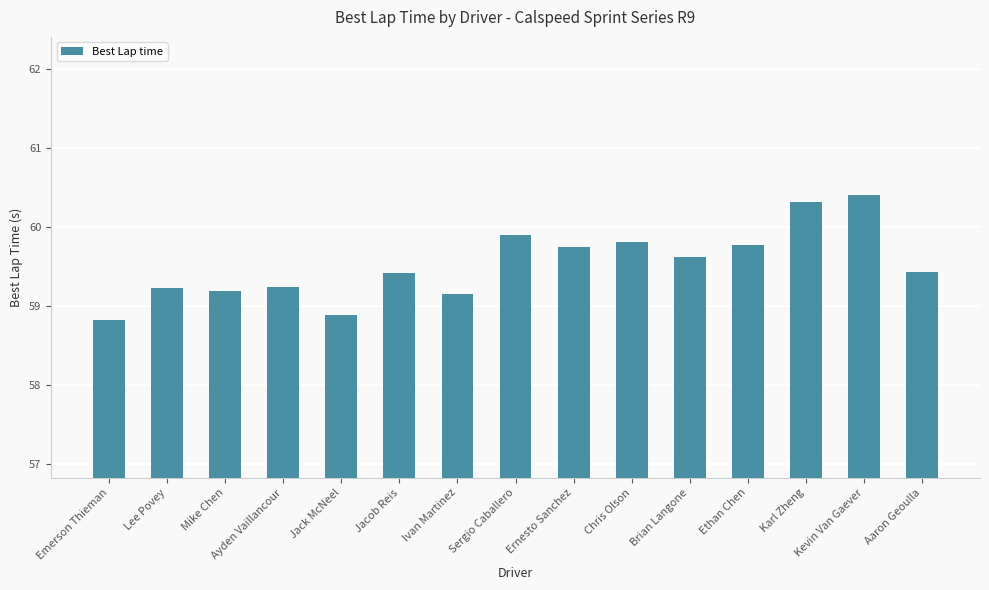

Where does the data first go above 59?

Lee Povey